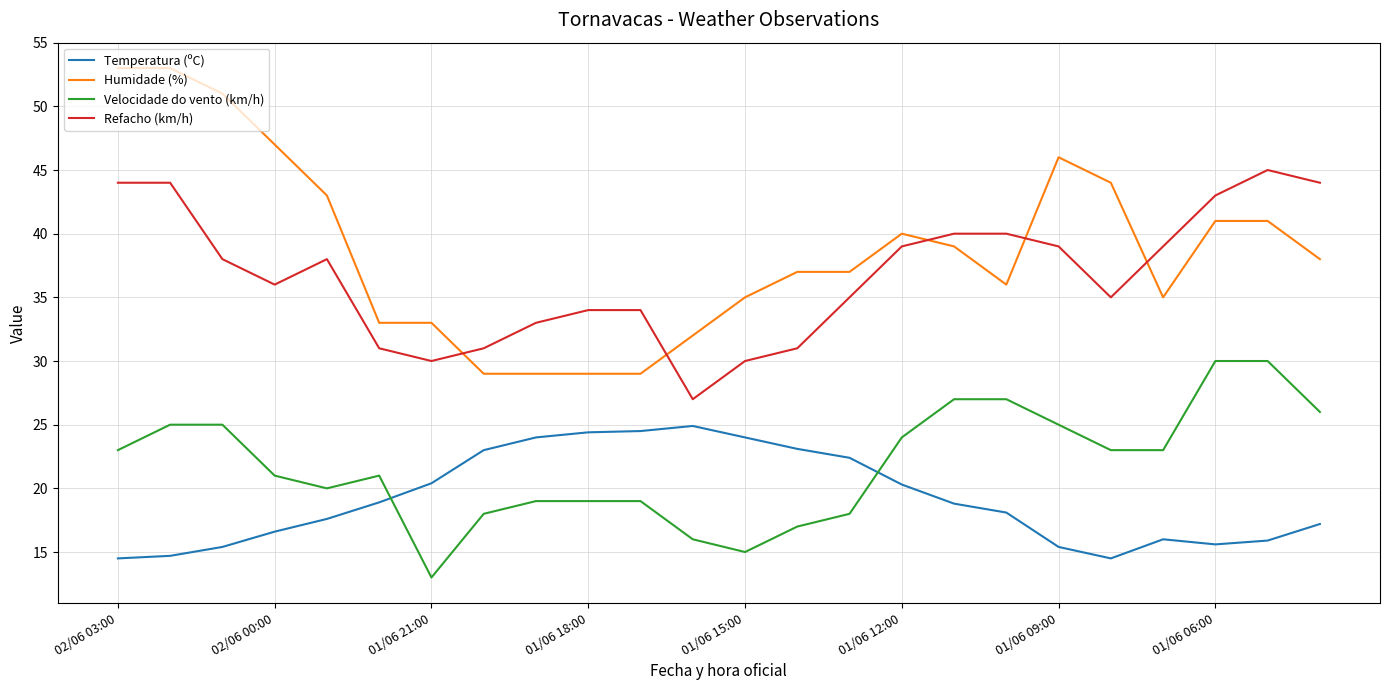

What is the smallest value displayed?

13.0